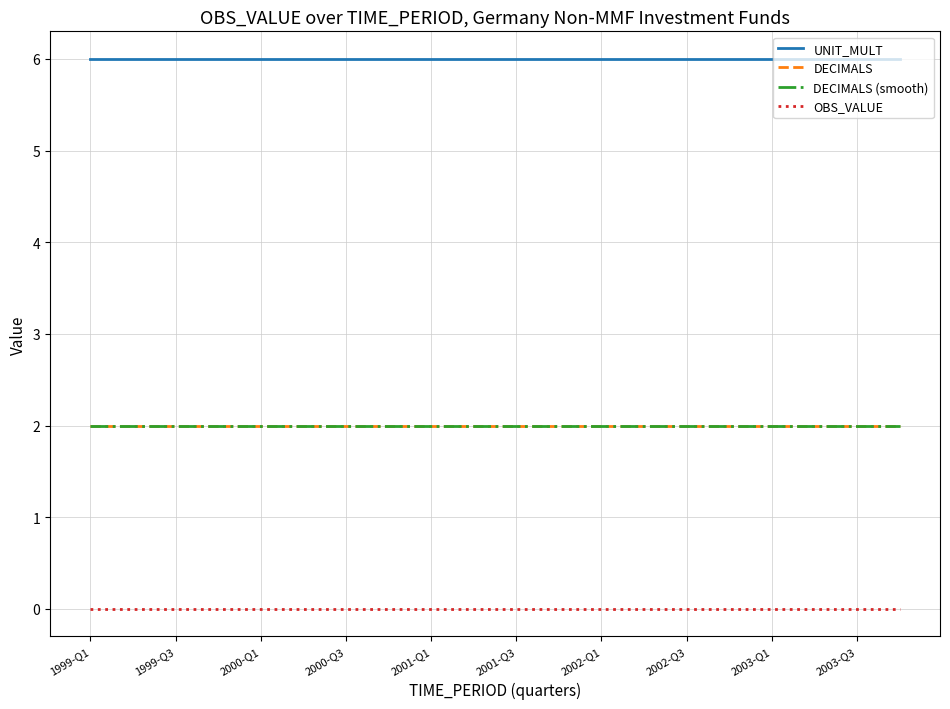

Is this an area chart (filled region under the line)?

No